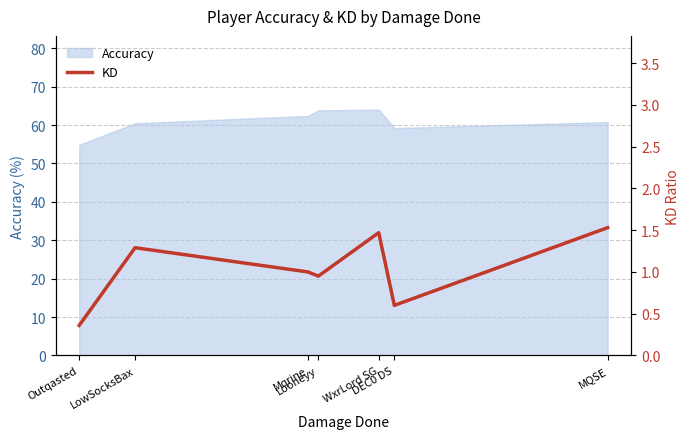

The chart shows a value of 2.3 at WxrLord SG. True or false?

False